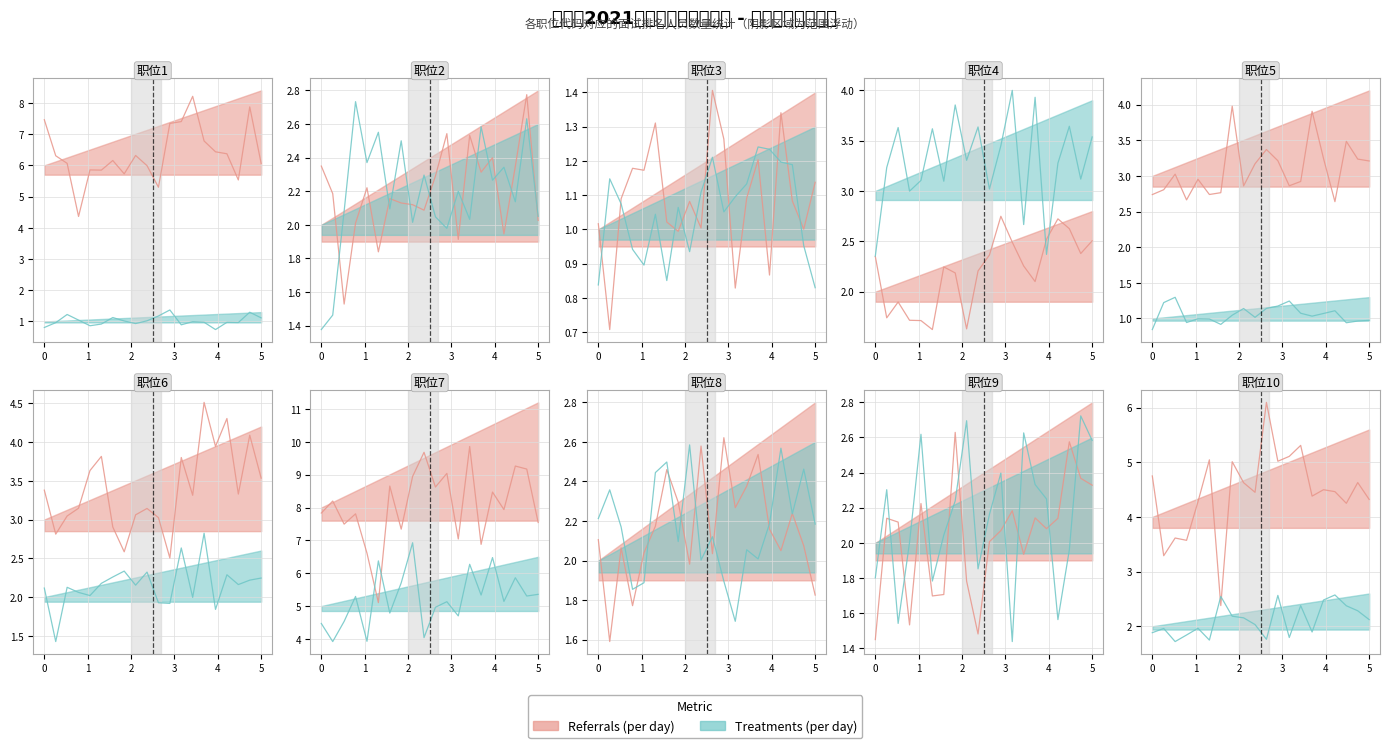

Is the value of Treatments (per day) at 1 greater than the value of Referrals (per day) at 8?

No